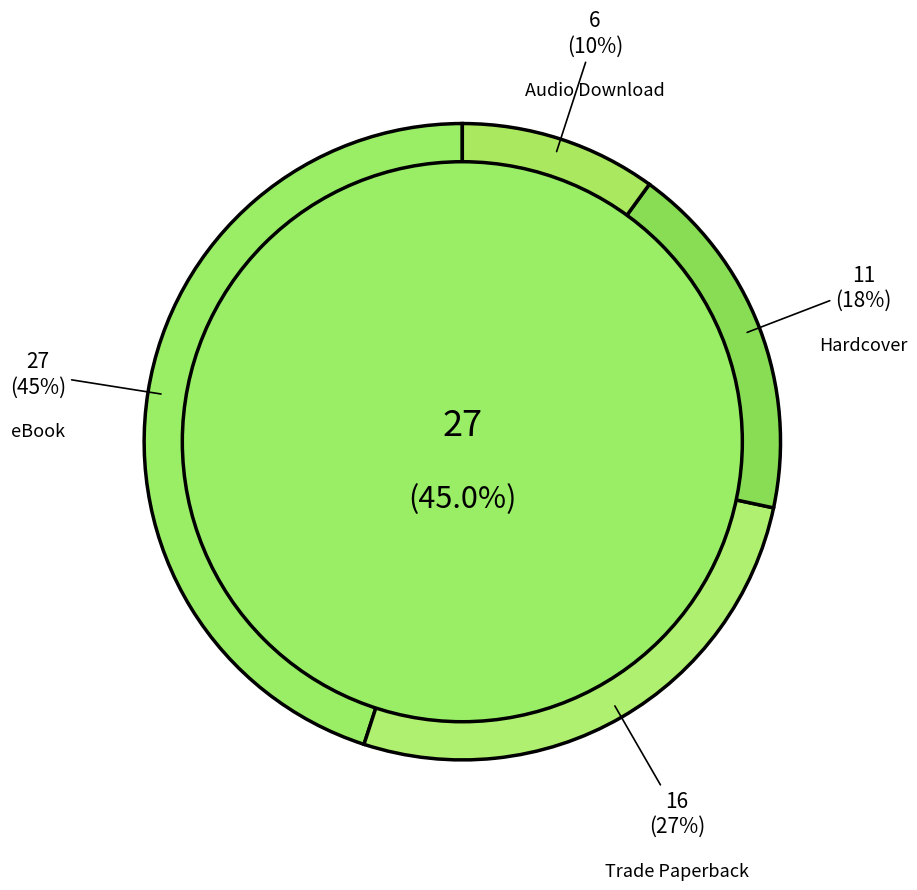

The eBook slice represents 45% of the pie. True or false?

True